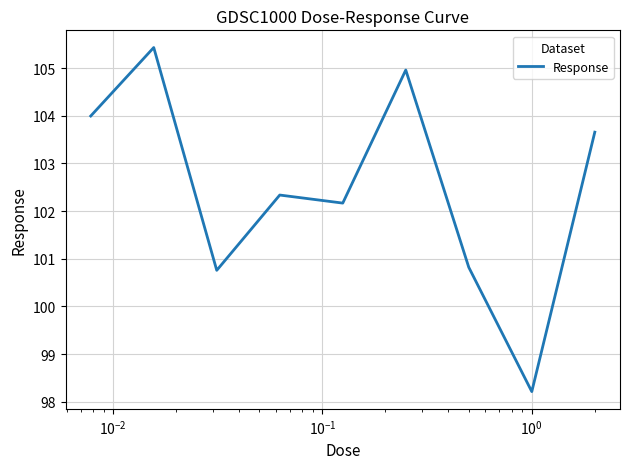

How many lines are shown in the chart?

1